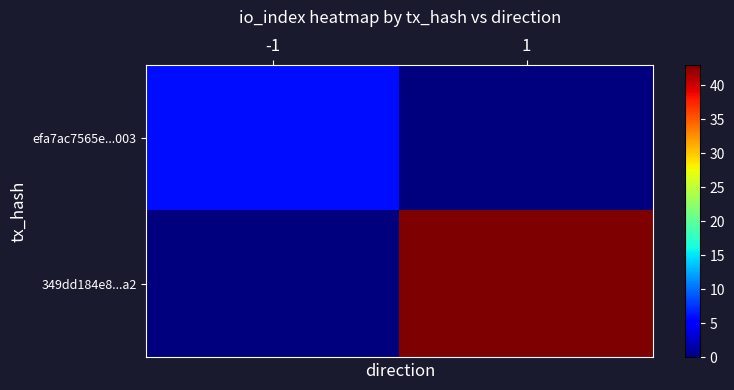

Rank the series by their maximum value, from highest to lowest.

349dd184e8...a2, efa7ac7565e...003